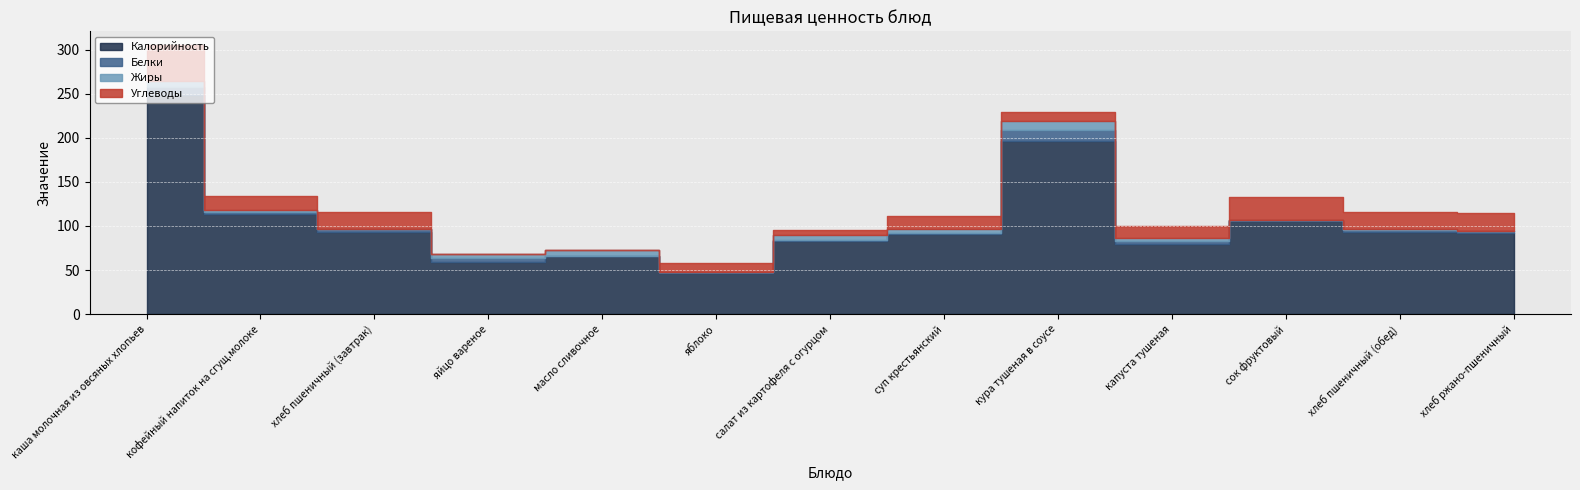

What is the total value across all series at кура тушеная в соусе?

228.9